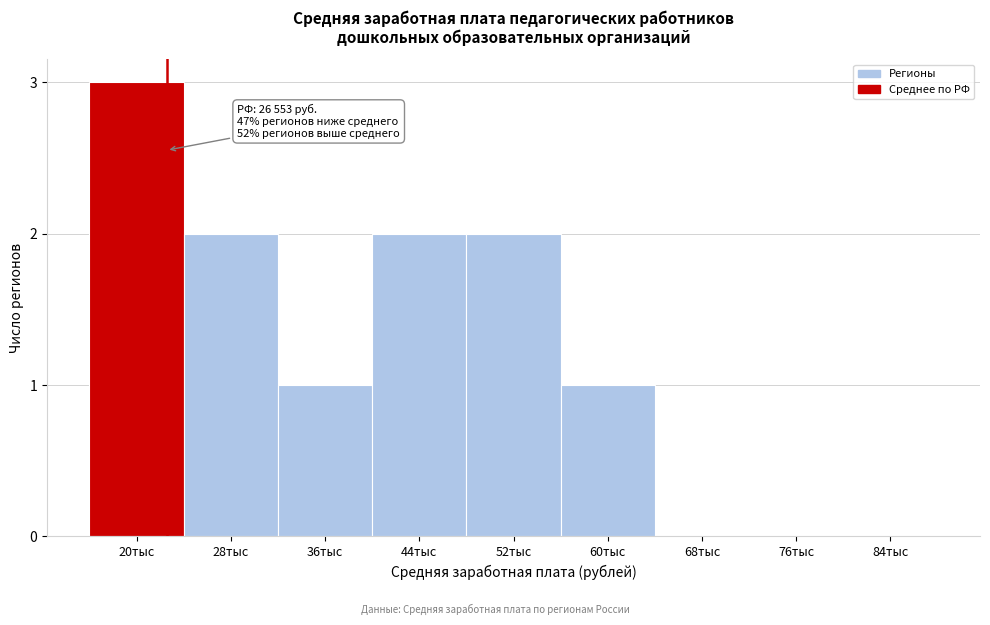

Reading left to right, transcribe all the data shown in this chart.

20тыс=3	28тыс=2	36тыс=1	44тыс=2	52тыс=2	60тыс=1	68тыс=0	76тыс=0	84тыс=0